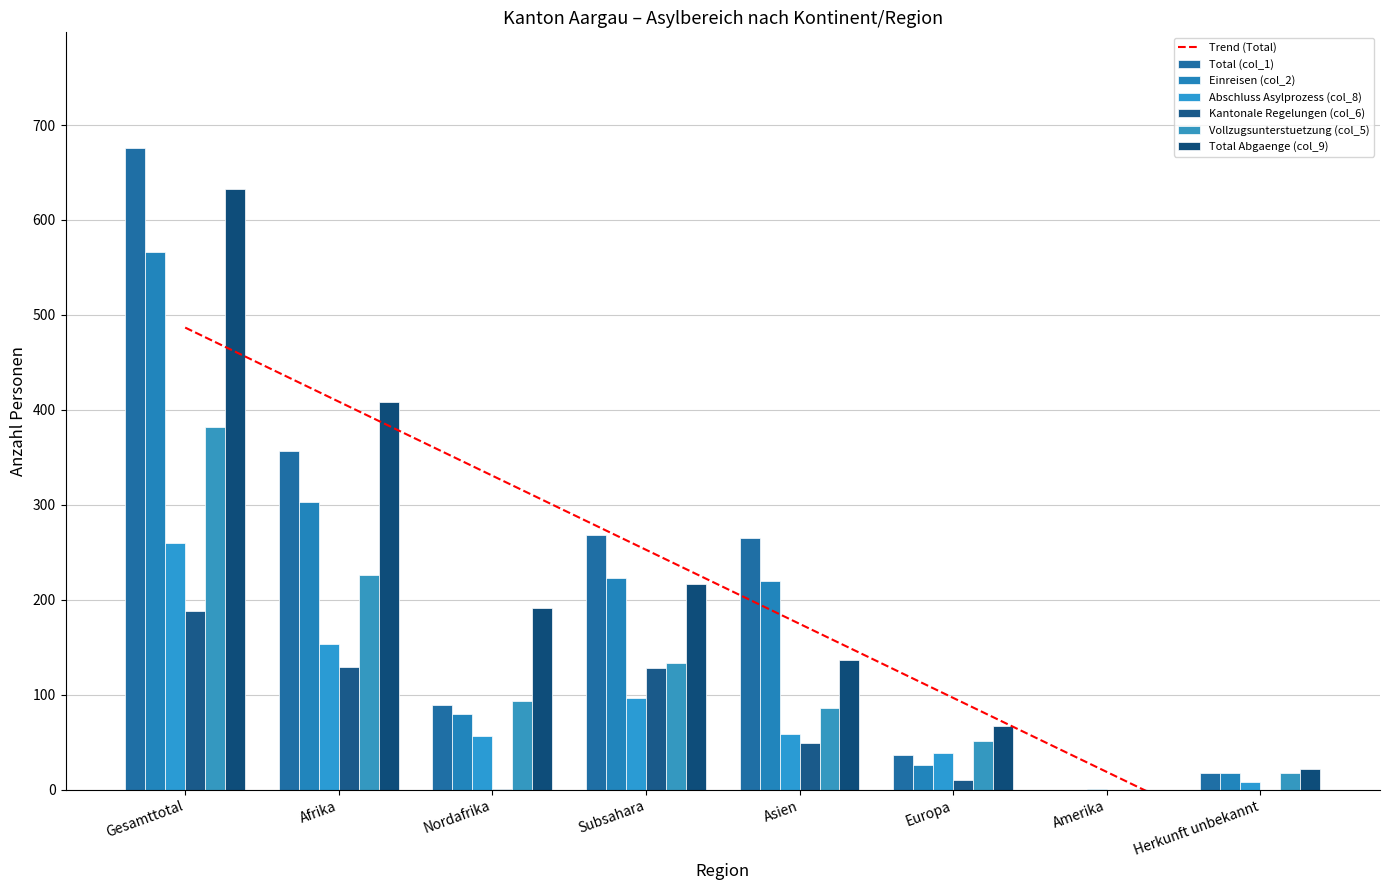

How many distinct data groups are displayed?

6